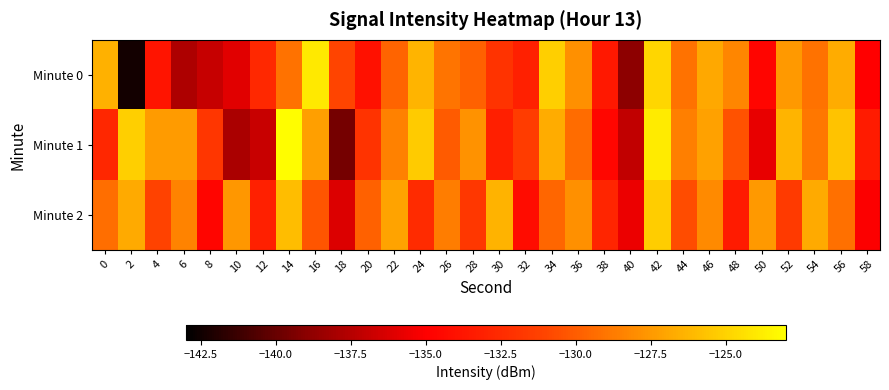

At which category is the sum across all series the highest?

42